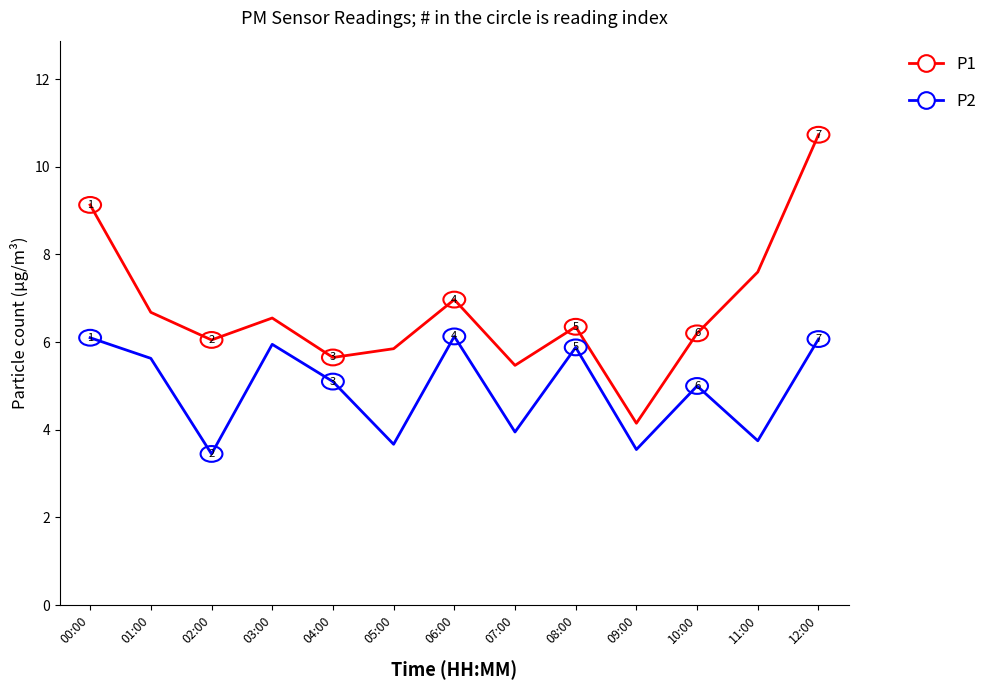

What are all the series names shown in the legend?

P1, P2